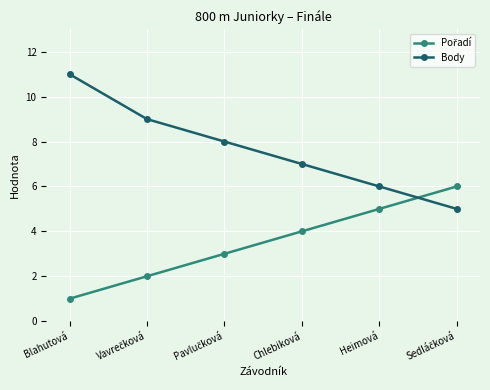

At which label does Body first exceed 8?

Blahutová